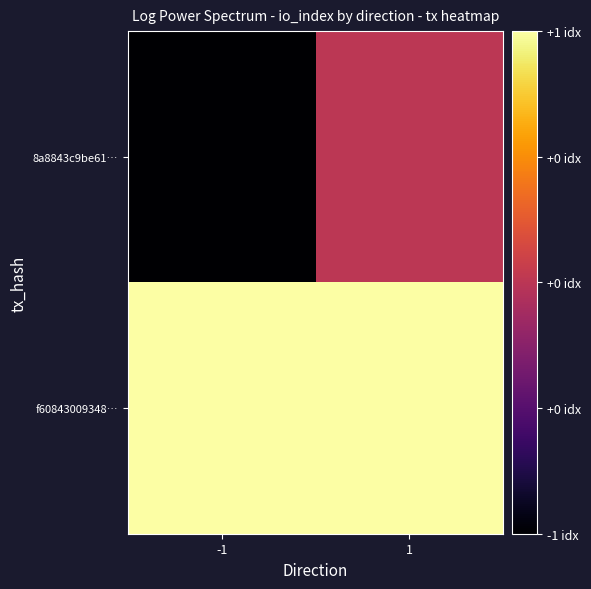

Which series has the largest range (max minus min)?

8a8843c9be61…